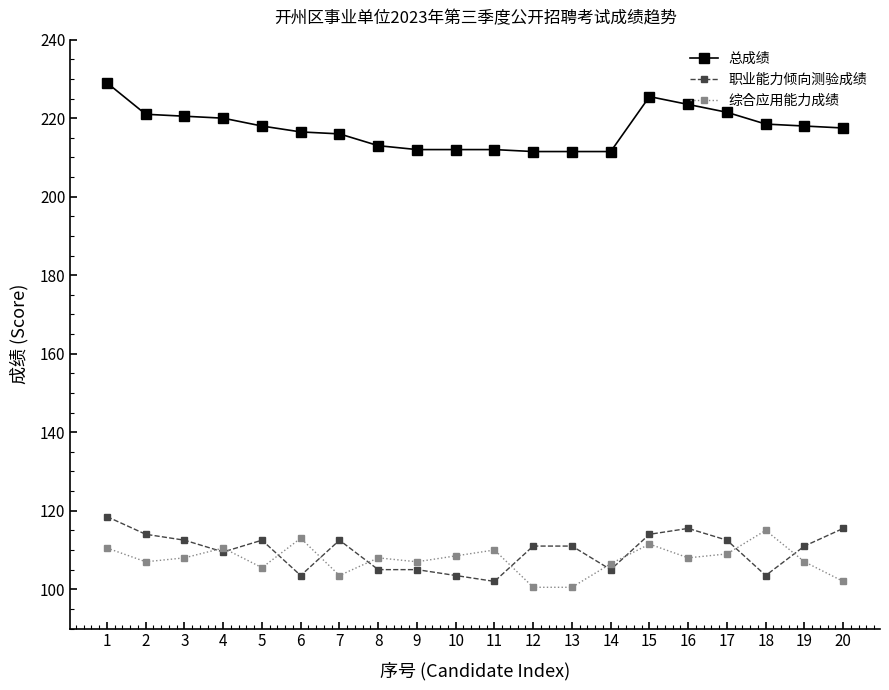

True or false: 总成绩 and 综合应用能力成绩 intersect in this chart.

False